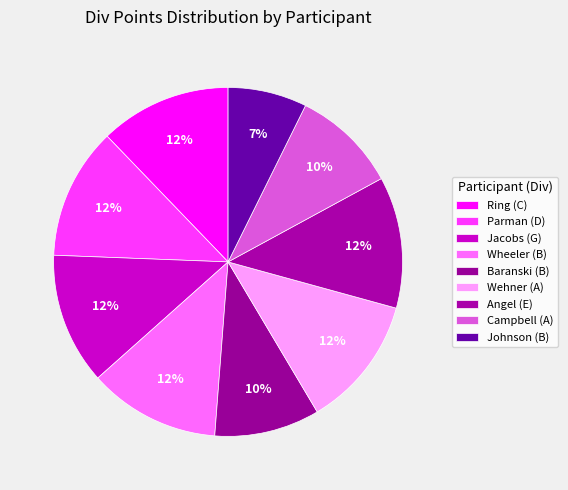

Is there a majority slice in this chart?

No